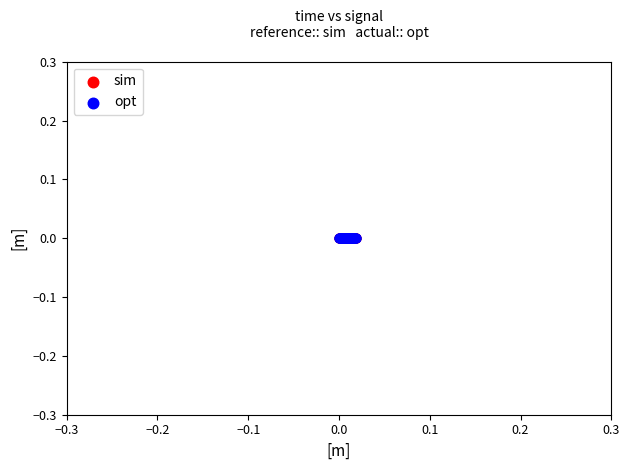

What are all the series names shown in the legend?

sim, opt